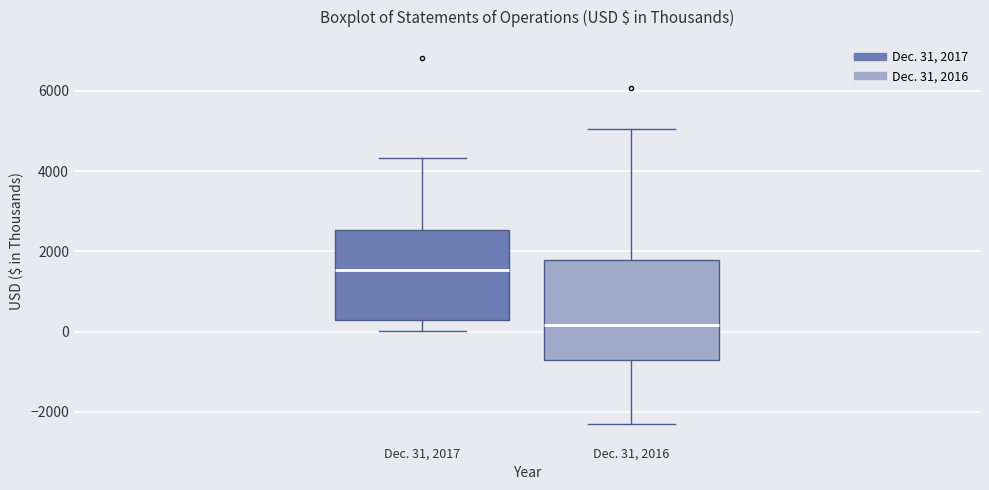

Which box's median line is the lowest?

Dec. 31, 2016